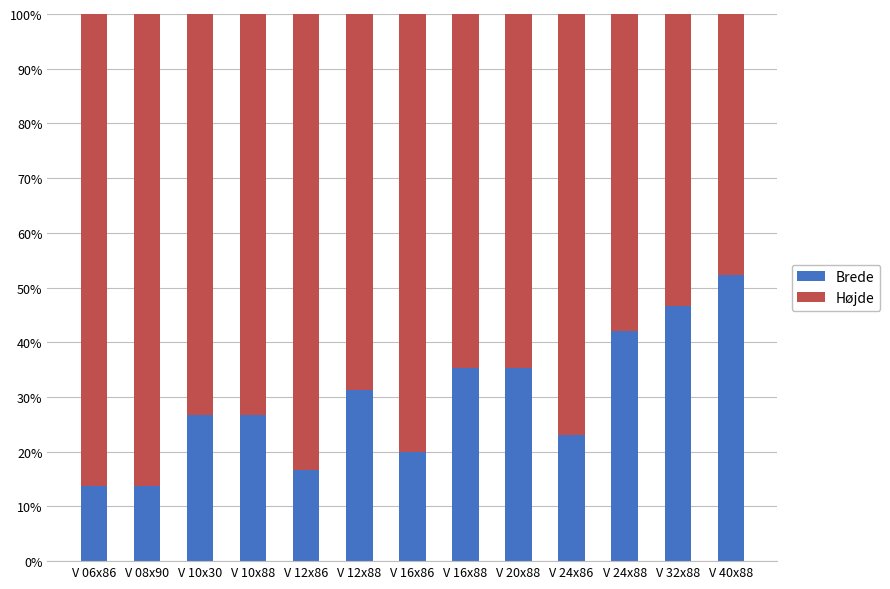

What is the total value across all series at V 12x88?

100.0